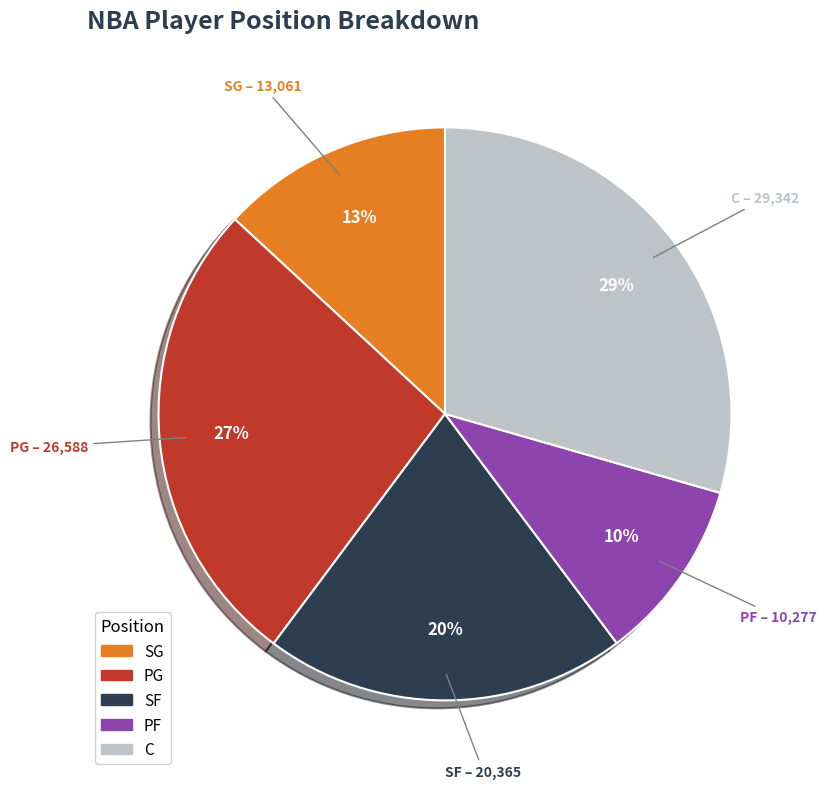

Is there a majority slice in this chart?

No